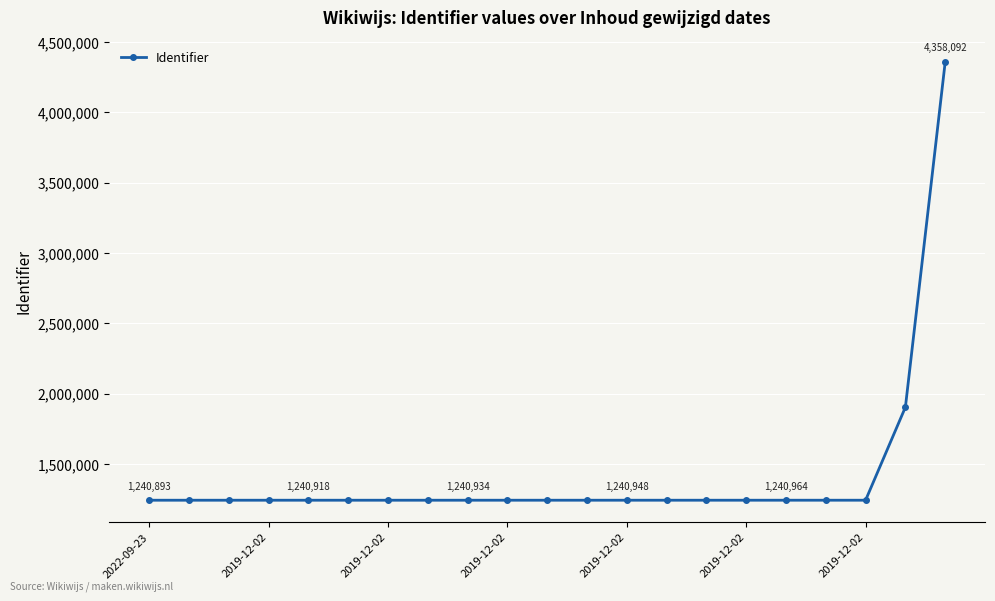

What is the difference between the maximum and second lowest values?

3117184